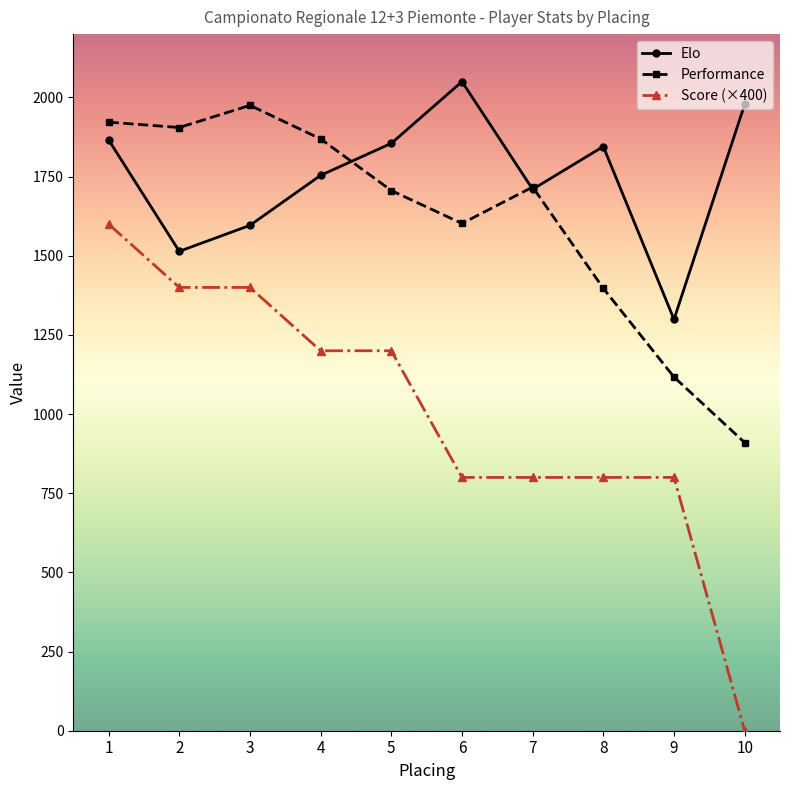

Does the chart display data point markers on the line(s)?

Yes